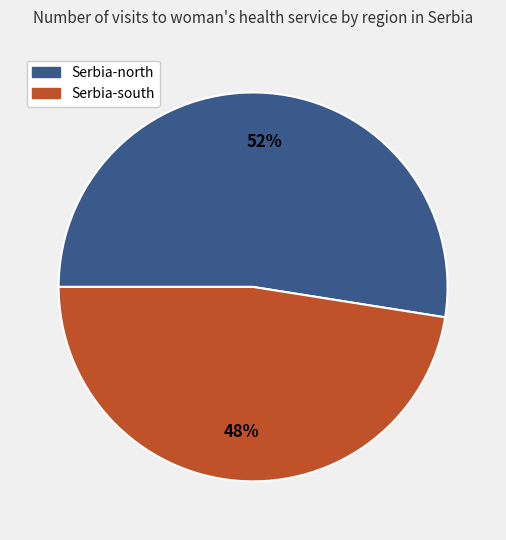

Which category has the smallest portion of the pie?

Serbia-south